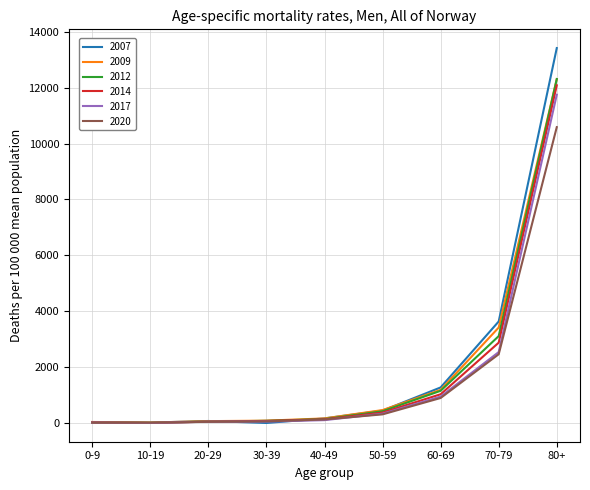

Which label corresponds to the largest value in the chart?

80+